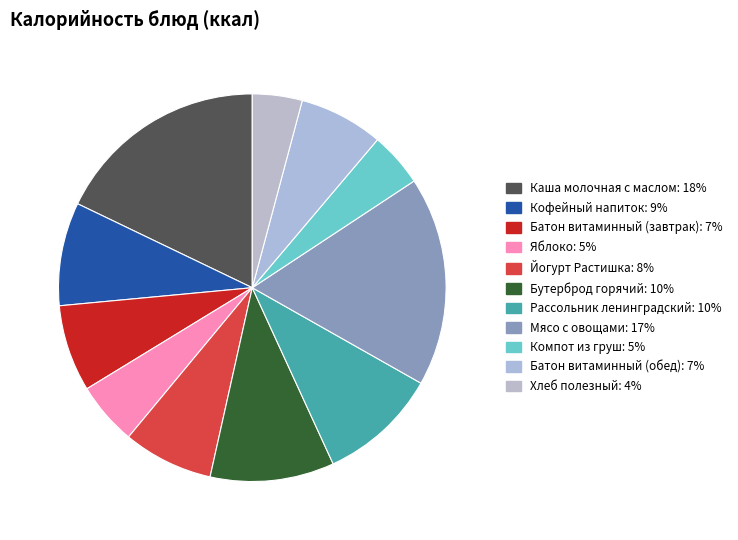

What percentage is NOT represented by Йогурт Растишка?

92.5%